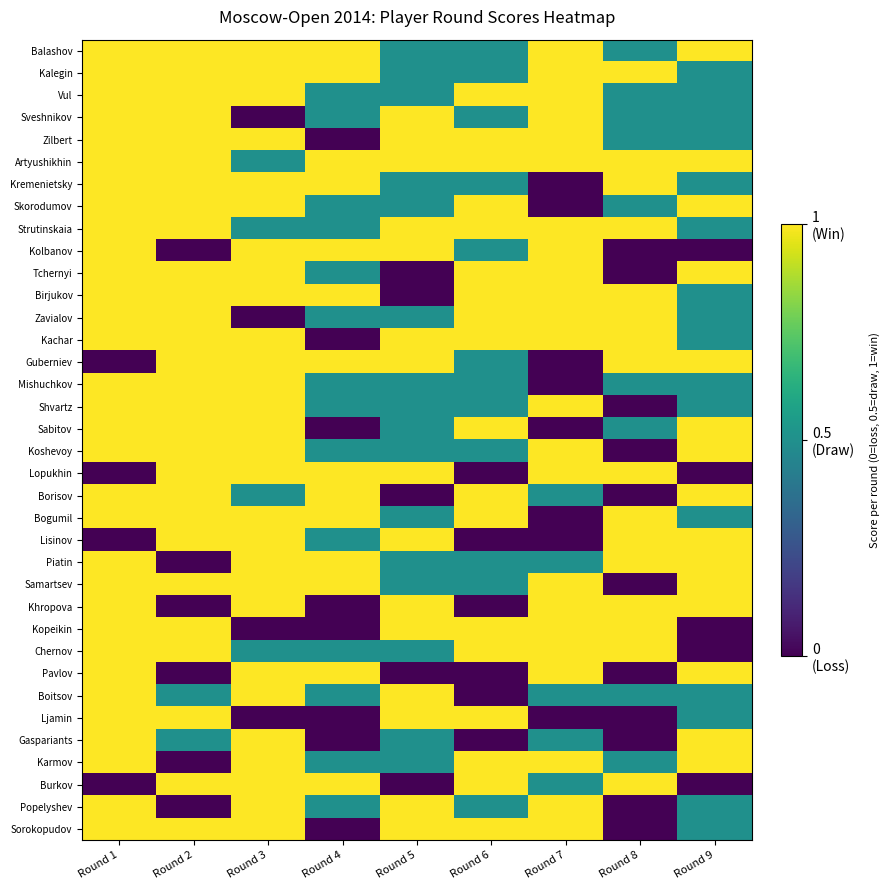

Reading right to left, transcribe all the data shown in this chart.

Balashov: Round 9=1.0	Round 8=0.5	Round 7=1.0	Round 6=0.5	Round 5=0.5	Round 4=1.0	Round 3=1.0	Round 2=1.0	Round 1=1.0
Kalegin: Round 9=0.5	Round 8=1.0	Round 7=1.0	Round 6=0.5	Round 5=0.5	Round 4=1.0	Round 3=1.0	Round 2=1.0	Round 1=1.0
Vul: Round 9=0.5	Round 8=0.5	Round 7=1.0	Round 6=1.0	Round 5=0.5	Round 4=0.5	Round 3=1.0	Round 2=1.0	Round 1=1.0
Sveshnikov: Round 9=0.5	Round 8=0.5	Round 7=1.0	Round 6=0.5	Round 5=1.0	Round 4=0.5	Round 3=0.0	Round 2=1.0	Round 1=1.0
Zilbert: Round 9=0.5	Round 8=0.5	Round 7=1.0	Round 6=1.0	Round 5=1.0	Round 4=0.0	Round 3=1.0	Round 2=1.0	Round 1=1.0
Artyushikhin: Round 9=1.0	Round 8=1.0	Round 7=1.0	Round 6=1.0	Round 5=1.0	Round 4=1.0	Round 3=0.5	Round 2=1.0	Round 1=1.0
Kremenietsky: Round 9=0.5	Round 8=1.0	Round 7=0.0	Round 6=0.5	Round 5=0.5	Round 4=1.0	Round 3=1.0	Round 2=1.0	Round 1=1.0
Skorodumov: Round 9=1.0	Round 8=0.5	Round 7=0.0	Round 6=1.0	Round 5=0.5	Round 4=0.5	Round 3=1.0	Round 2=1.0	Round 1=1.0
Strutinskaia: Round 9=0.5	Round 8=1.0	Round 7=1.0	Round 6=1.0	Round 5=1.0	Round 4=0.5	Round 3=0.5	Round 2=1.0	Round 1=1.0
Kolbanov: Round 9=0.0	Round 8=0.0	Round 7=1.0	Round 6=0.5	Round 5=1.0	Round 4=1.0	Round 3=1.0	Round 2=0.0	Round 1=1.0
Tchernyi: Round 9=1.0	Round 8=0.0	Round 7=1.0	Round 6=1.0	Round 5=0.0	Round 4=0.5	Round 3=1.0	Round 2=1.0	Round 1=1.0
Birjukov: Round 9=0.5	Round 8=1.0	Round 7=1.0	Round 6=1.0	Round 5=0.0	Round 4=1.0	Round 3=1.0	Round 2=1.0	Round 1=1.0
Zavialov: Round 9=0.5	Round 8=1.0	Round 7=1.0	Round 6=1.0	Round 5=0.5	Round 4=0.5	Round 3=0.0	Round 2=1.0	Round 1=1.0
Kachar: Round 9=0.5	Round 8=1.0	Round 7=1.0	Round 6=1.0	Round 5=1.0	Round 4=0.0	Round 3=1.0	Round 2=1.0	Round 1=1.0
Guberniev: Round 9=1.0	Round 8=1.0	Round 7=0.0	Round 6=0.5	Round 5=1.0	Round 4=1.0	Round 3=1.0	Round 2=1.0	Round 1=0.0
Mishuchkov: Round 9=0.5	Round 8=0.5	Round 7=0.0	Round 6=0.5	Round 5=0.5	Round 4=0.5	Round 3=1.0	Round 2=1.0	Round 1=1.0
Shvartz: Round 9=0.5	Round 8=0.0	Round 7=1.0	Round 6=0.5	Round 5=0.5	Round 4=0.5	Round 3=1.0	Round 2=1.0	Round 1=1.0
Sabitov: Round 9=1.0	Round 8=0.5	Round 7=0.0	Round 6=1.0	Round 5=0.5	Round 4=0.0	Round 3=1.0	Round 2=1.0	Round 1=1.0
Koshevoy: Round 9=1.0	Round 8=0.0	Round 7=1.0	Round 6=0.5	Round 5=0.5	Round 4=0.5	Round 3=1.0	Round 2=1.0	Round 1=1.0
Lopukhin: Round 9=0.0	Round 8=1.0	Round 7=1.0	Round 6=0.0	Round 5=1.0	Round 4=1.0	Round 3=1.0	Round 2=1.0	Round 1=0.0
Borisov: Round 9=1.0	Round 8=0.0	Round 7=0.5	Round 6=1.0	Round 5=0.0	Round 4=1.0	Round 3=0.5	Round 2=1.0	Round 1=1.0
Bogumil: Round 9=0.5	Round 8=1.0	Round 7=0.0	Round 6=1.0	Round 5=0.5	Round 4=1.0	Round 3=1.0	Round 2=1.0	Round 1=1.0
Lisinov: Round 9=1.0	Round 8=1.0	Round 7=0.0	Round 6=0.0	Round 5=1.0	Round 4=0.5	Round 3=1.0	Round 2=1.0	Round 1=0.0
Piatin: Round 9=1.0	Round 8=1.0	Round 7=0.5	Round 6=0.5	Round 5=0.5	Round 4=1.0	Round 3=1.0	Round 2=0.0	Round 1=1.0
Samartsev: Round 9=1.0	Round 8=0.0	Round 7=1.0	Round 6=0.5	Round 5=0.5	Round 4=1.0	Round 3=1.0	Round 2=1.0	Round 1=1.0
Khropova: Round 9=1.0	Round 8=1.0	Round 7=1.0	Round 6=0.0	Round 5=1.0	Round 4=0.0	Round 3=1.0	Round 2=0.0	Round 1=1.0
Kopeikin: Round 9=0.0	Round 8=1.0	Round 7=1.0	Round 6=1.0	Round 5=1.0	Round 4=0.0	Round 3=0.0	Round 2=1.0	Round 1=1.0
Chernov: Round 9=0.0	Round 8=1.0	Round 7=1.0	Round 6=1.0	Round 5=0.5	Round 4=0.5	Round 3=0.5	Round 2=1.0	Round 1=1.0
Pavlov: Round 9=1.0	Round 8=0.0	Round 7=1.0	Round 6=0.0	Round 5=0.0	Round 4=1.0	Round 3=1.0	Round 2=0.0	Round 1=1.0
Boitsov: Round 9=0.5	Round 8=0.5	Round 7=0.5	Round 6=0.0	Round 5=1.0	Round 4=0.5	Round 3=1.0	Round 2=0.5	Round 1=1.0
Ljamin: Round 9=0.5	Round 8=0.0	Round 7=0.0	Round 6=1.0	Round 5=1.0	Round 4=0.0	Round 3=0.0	Round 2=1.0	Round 1=1.0
Gaspariants: Round 9=1.0	Round 8=0.0	Round 7=0.5	Round 6=0.0	Round 5=0.5	Round 4=0.0	Round 3=1.0	Round 2=0.5	Round 1=1.0
Karmov: Round 9=1.0	Round 8=0.5	Round 7=1.0	Round 6=1.0	Round 5=0.5	Round 4=0.5	Round 3=1.0	Round 2=0.0	Round 1=1.0
Burkov: Round 9=0.0	Round 8=1.0	Round 7=0.5	Round 6=1.0	Round 5=0.0	Round 4=1.0	Round 3=1.0	Round 2=1.0	Round 1=0.0
Popelyshev: Round 9=0.5	Round 8=0.0	Round 7=1.0	Round 6=0.5	Round 5=1.0	Round 4=0.5	Round 3=1.0	Round 2=0.0	Round 1=1.0
Sorokopudov: Round 9=0.5	Round 8=0.0	Round 7=1.0	Round 6=1.0	Round 5=1.0	Round 4=0.0	Round 3=1.0	Round 2=1.0	Round 1=1.0